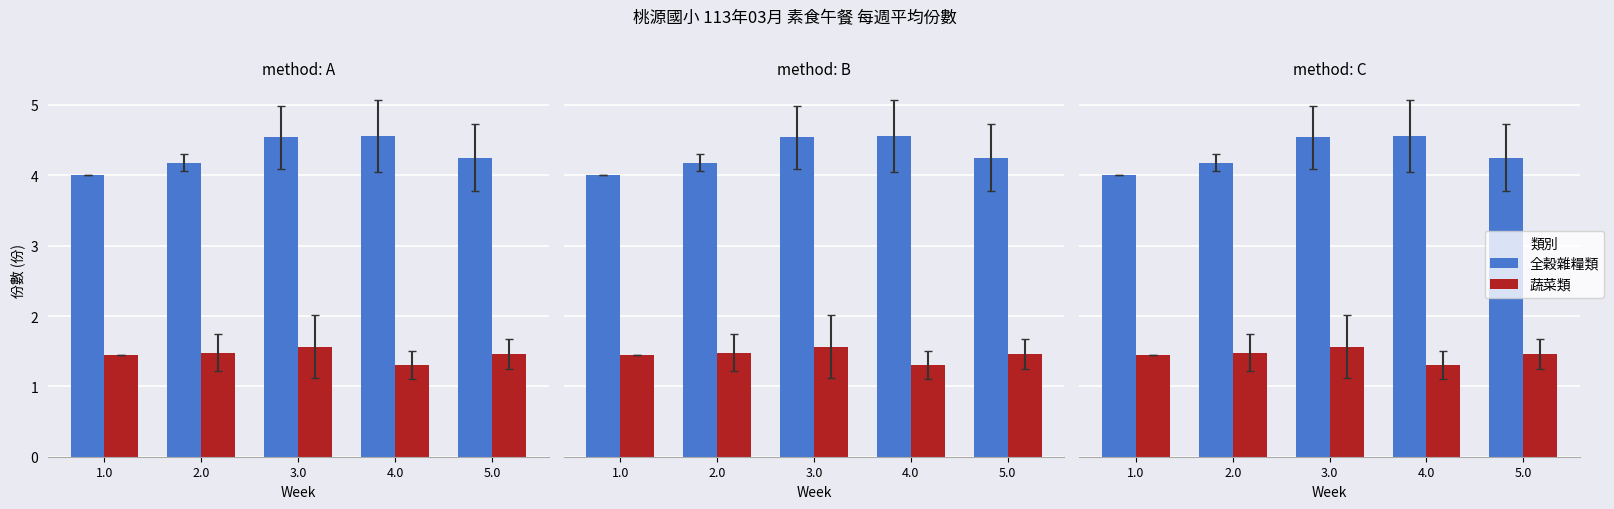

What is the value of the 全穀雜糧類 bar at the 3rd from the left?

4.5